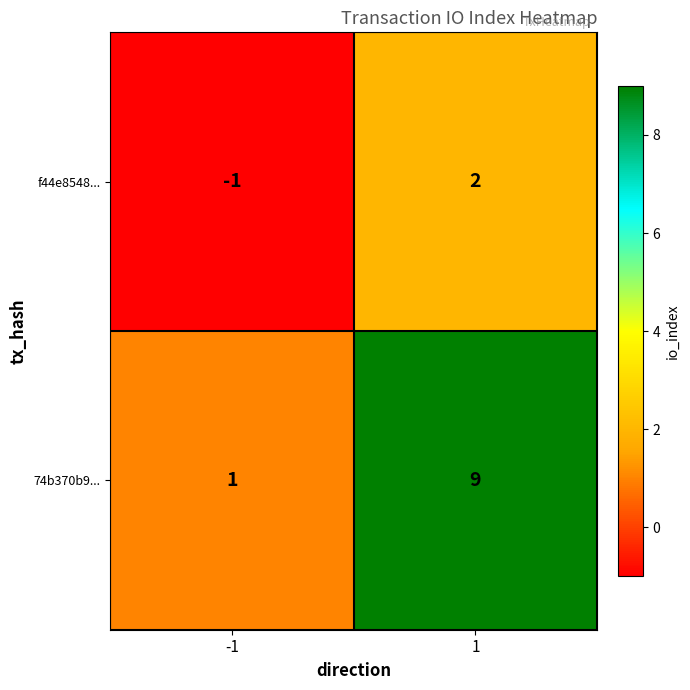

True or false: 74b370b9... has a value of 0 at -1.

False